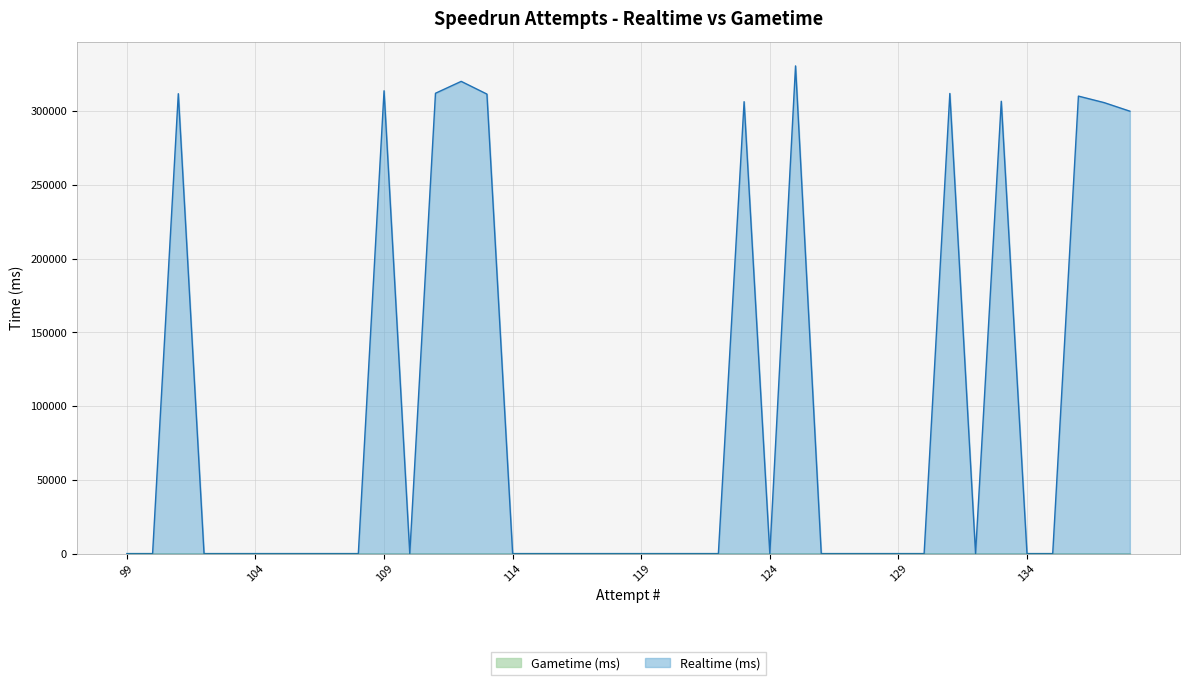

Which series has the largest total across all categories?

Realtime (ms)